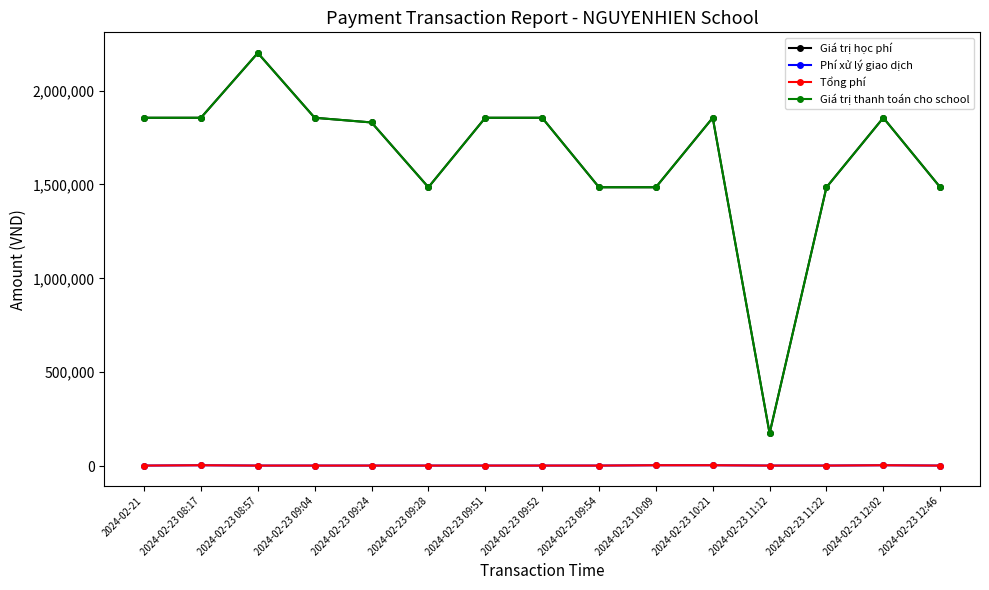

Does the chart have visible grid lines?

No